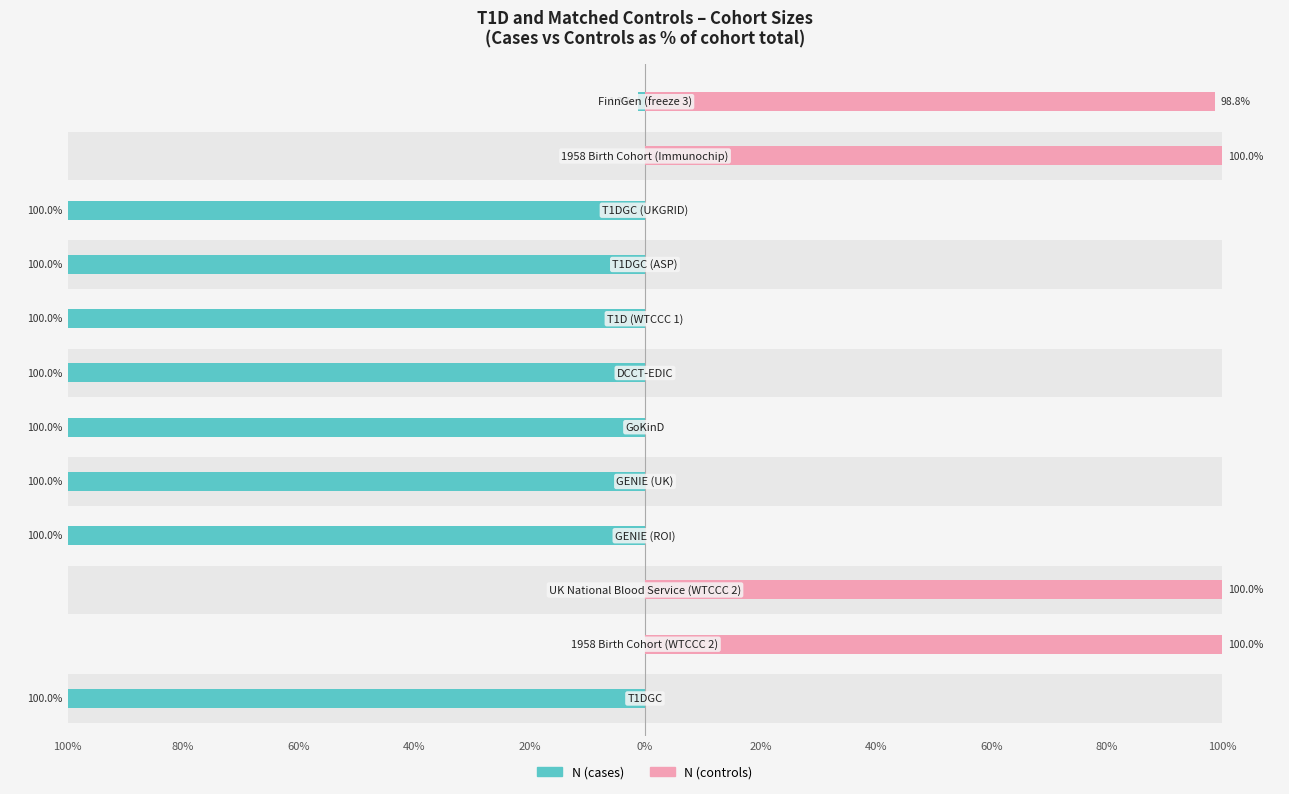

What is the spread (max minus min) of values at 80%?

100.0